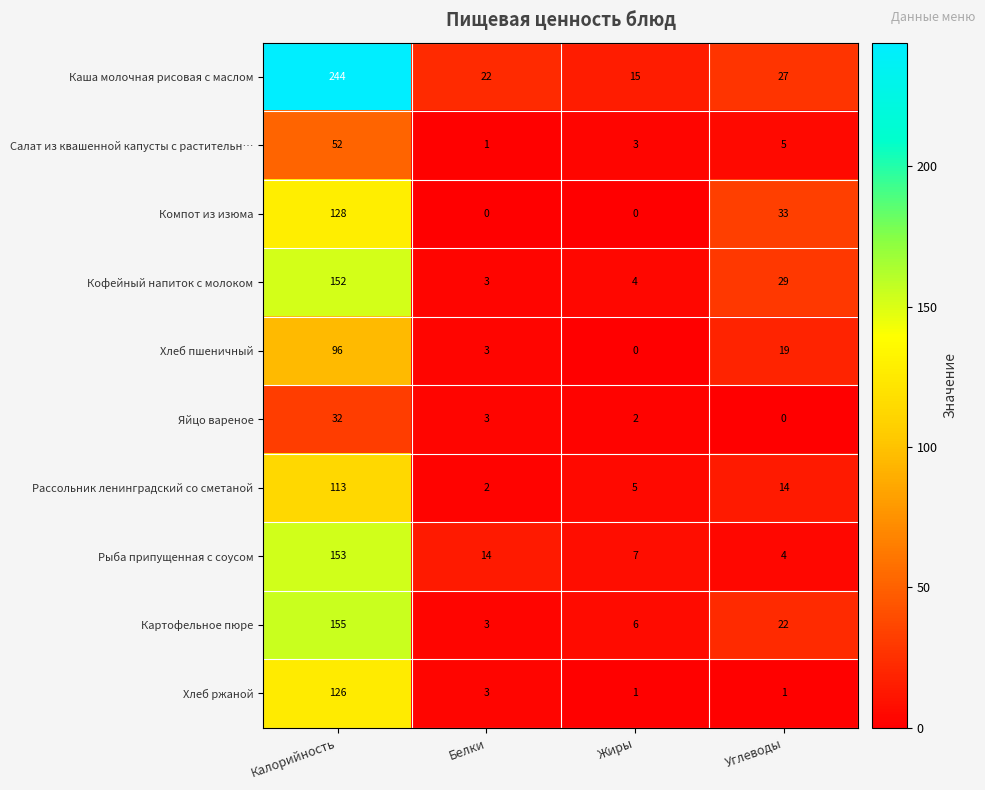

The value of Рыба припущенная с соусом at Белки is 14. True or false?

True